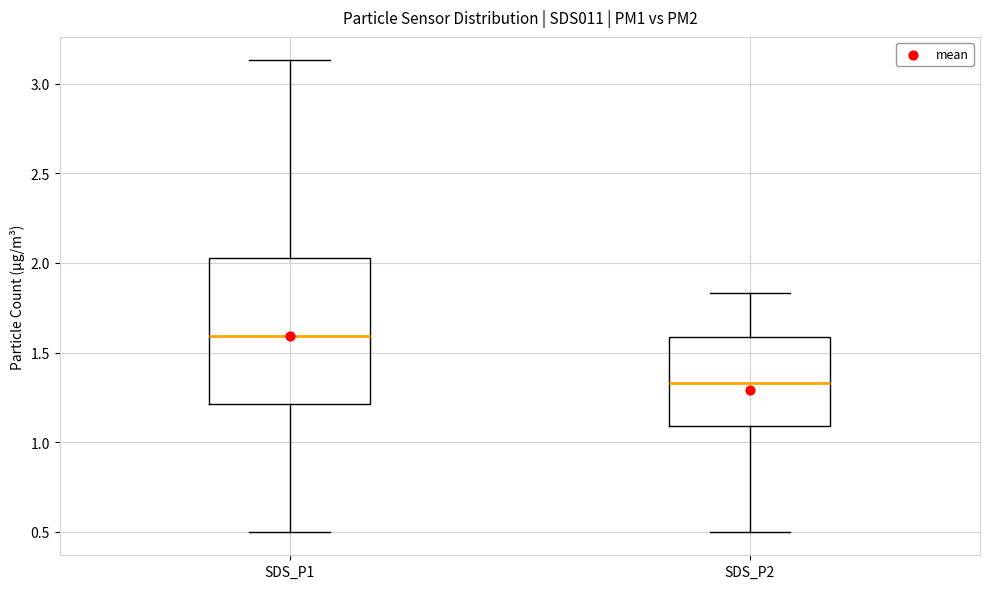

Reading left to right, read every box against the y-axis: the position of its median line, the range the box covers, and the ends of its whiskers. The values are not printed on the chart, so give them approximately, as read against the axis.

SDS_P1: median 1.60, box 1.20 to 2.05, whiskers 0.50 to 3.15
SDS_P2: median 1.35, box 1.10 to 1.60, whiskers 0.50 to 1.85